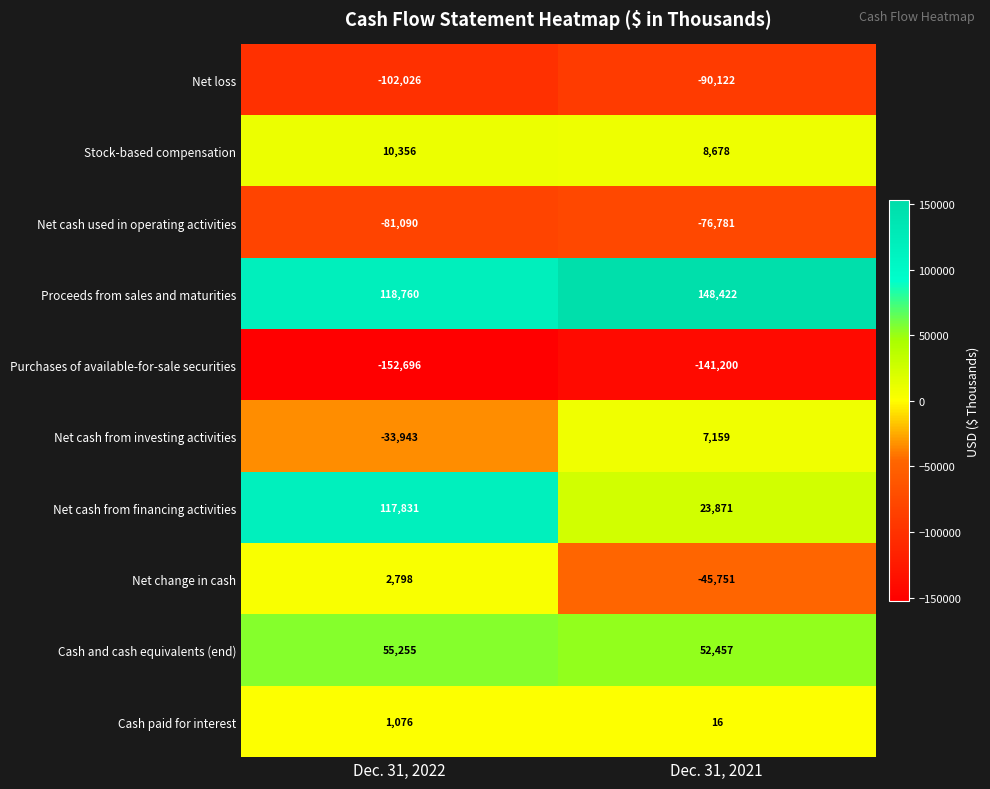

What is the total value across all series at Dec. 31, 2021?

-113251